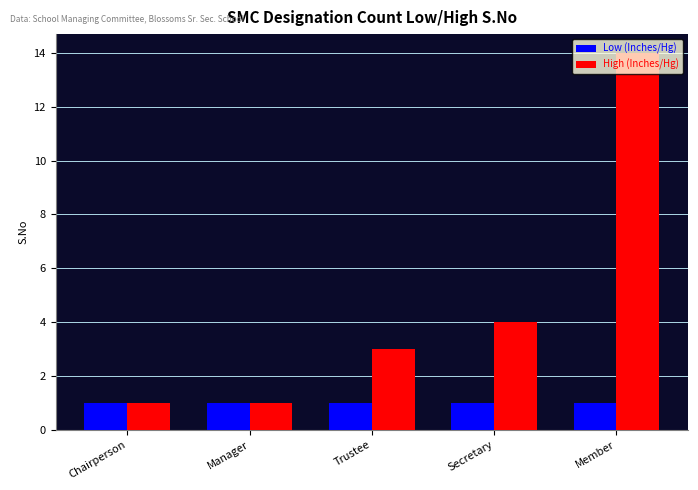

How many groups of bars are there?

5